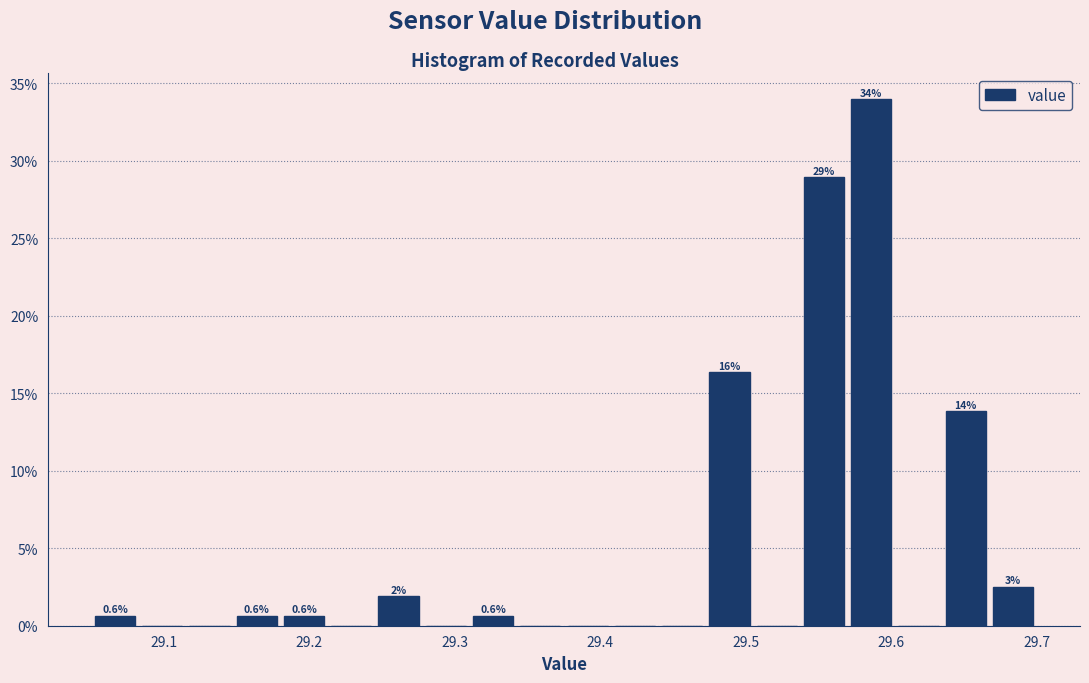

Read against the x-axis, roughly where is the centre of the tallest bar?

29.59